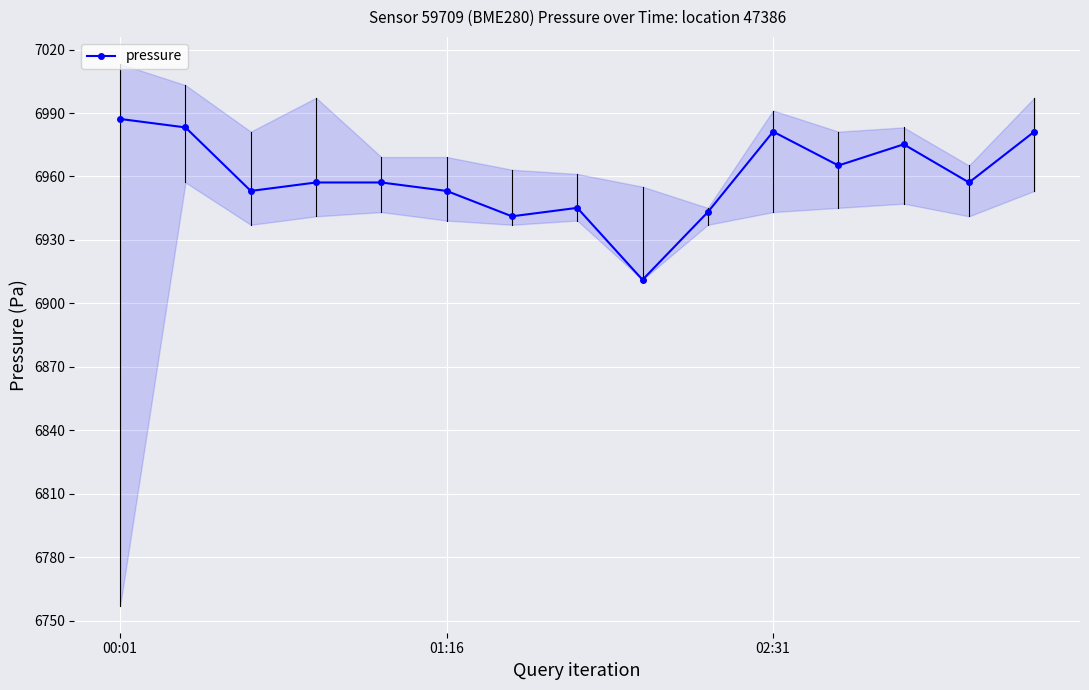

What is the value of the 12th point from the left?

6965.2